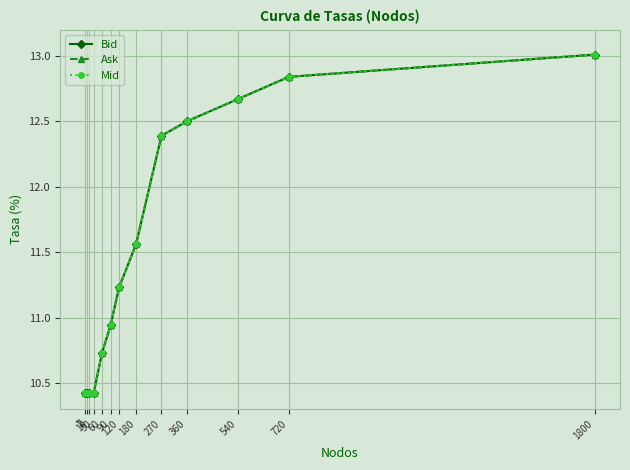

Does the chart have visible grid lines?

Yes